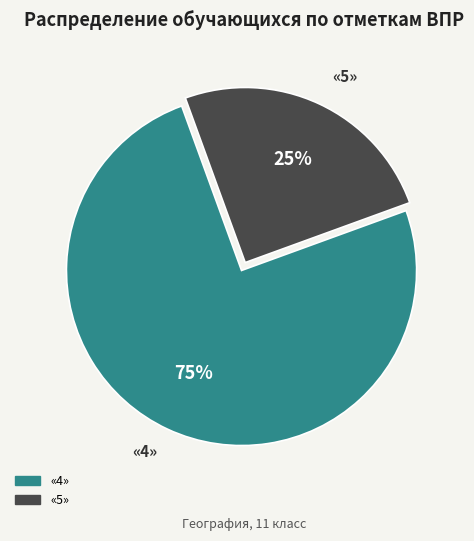

To the nearest percent, what is the average slice percentage?

50%